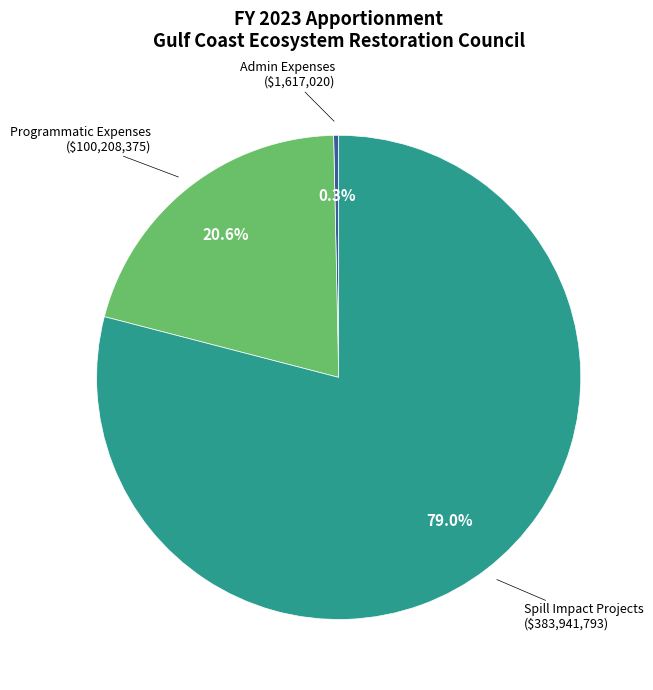

Does any single category account for the majority?

Yes